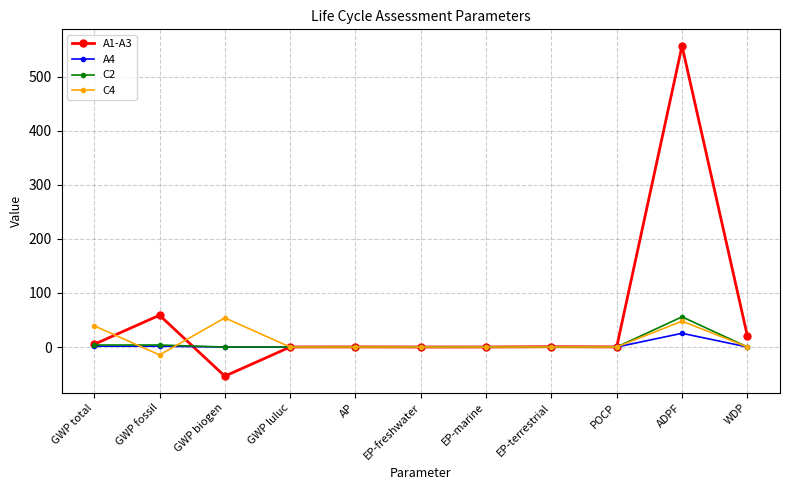

Which series has the largest range (max minus min)?

A1-A3